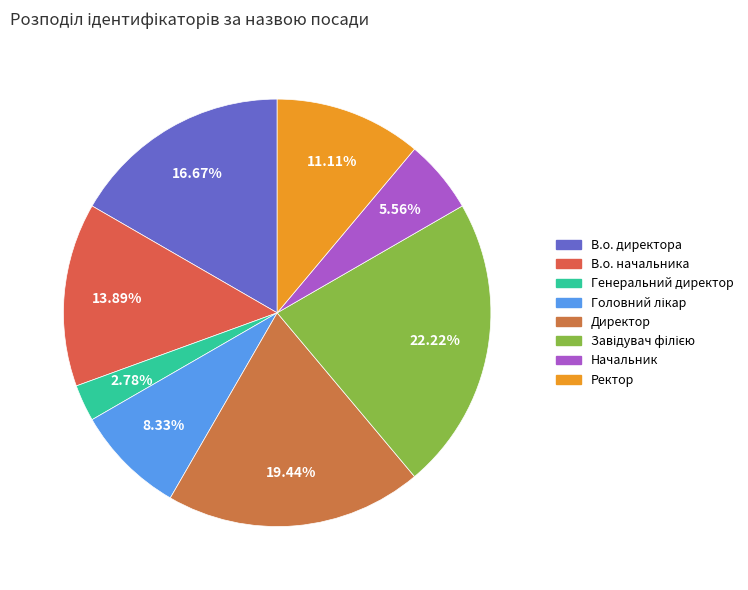

True or false: В.о. директора accounts for 17% of the total.

True